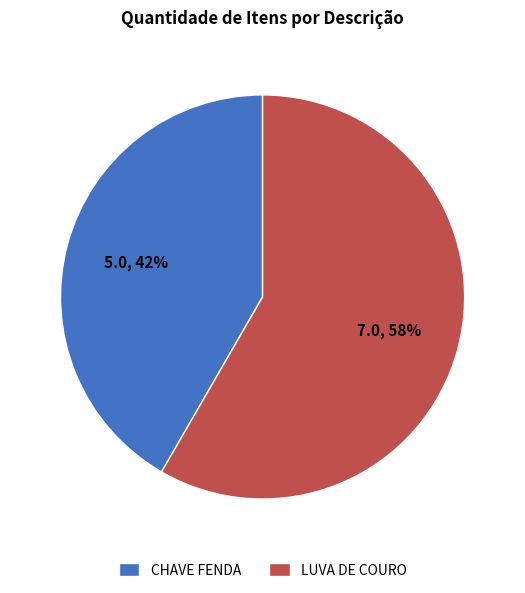

The LUVA DE COURO slice represents 44% of the pie. True or false?

False